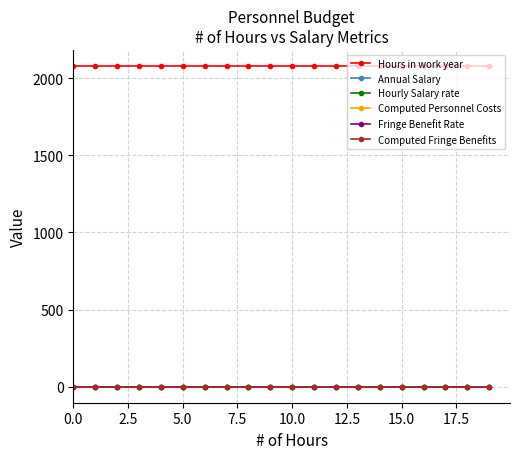

Does the chart have visible grid lines?

Yes